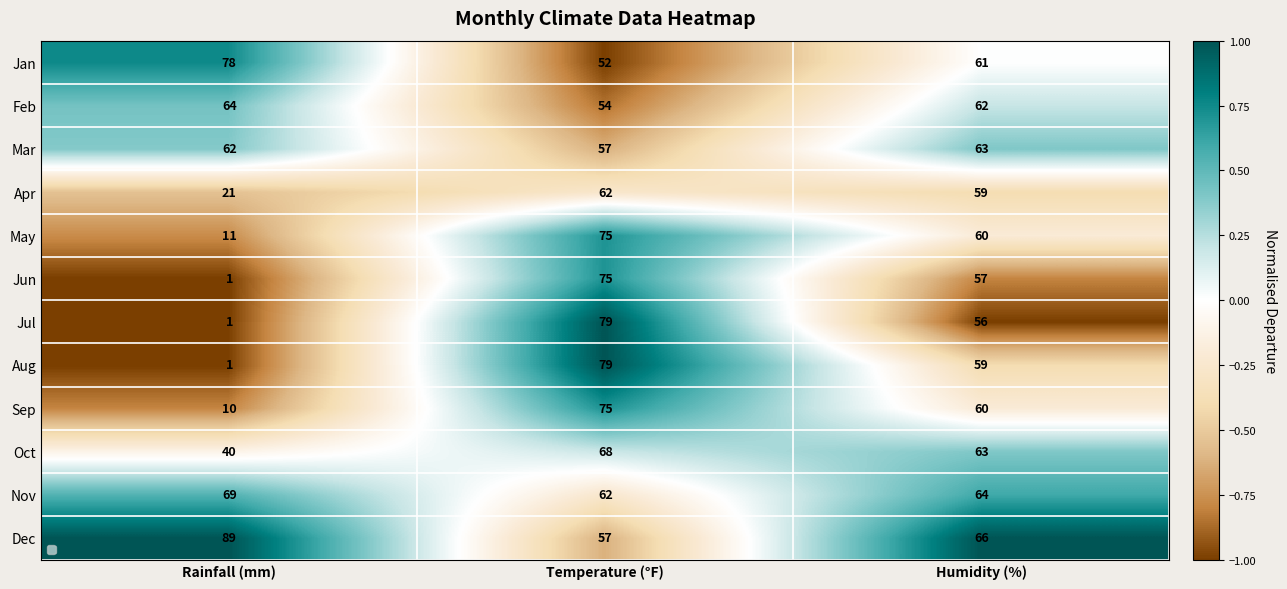

Count the Nov values in the range 62 to 69.

3